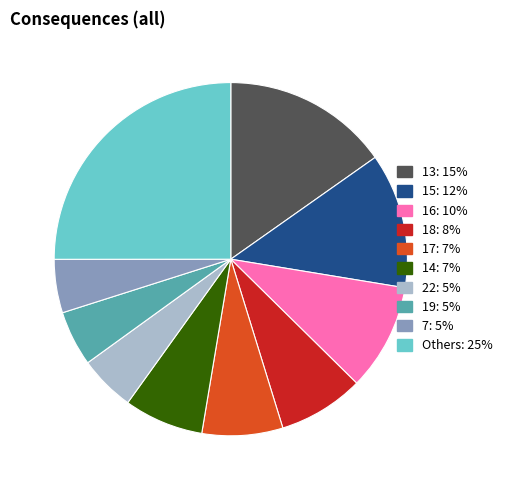

Is there a majority slice in this chart?

No